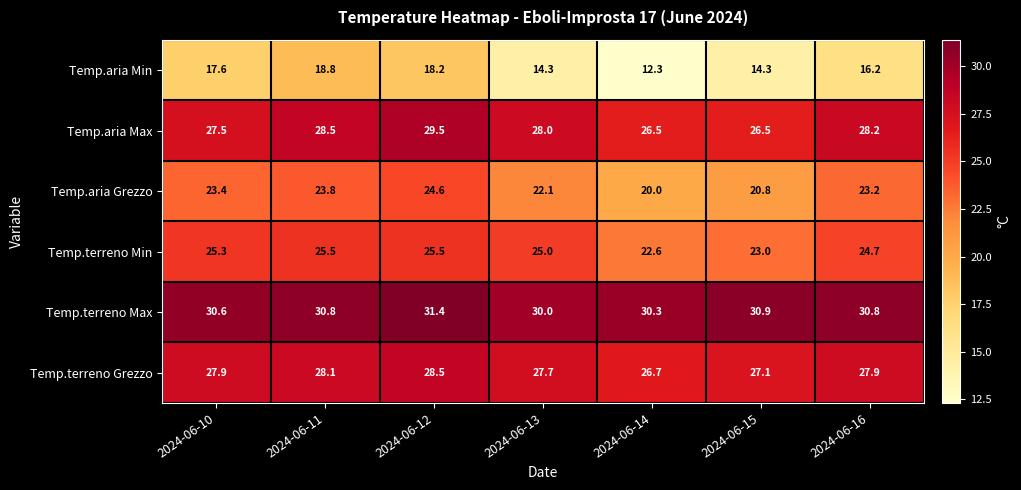

The Temp.aria Grezzo series shows 11.7 at 2024-06-16. True or false?

False